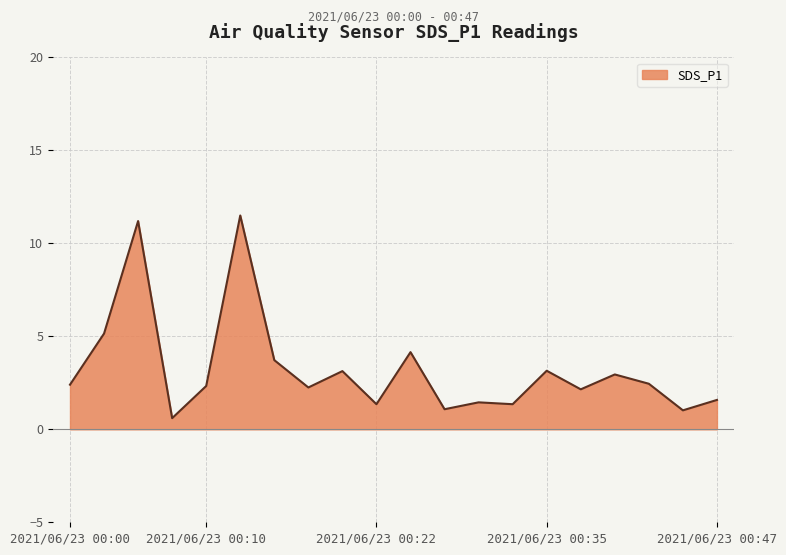

How many lines are shown in the chart?

1